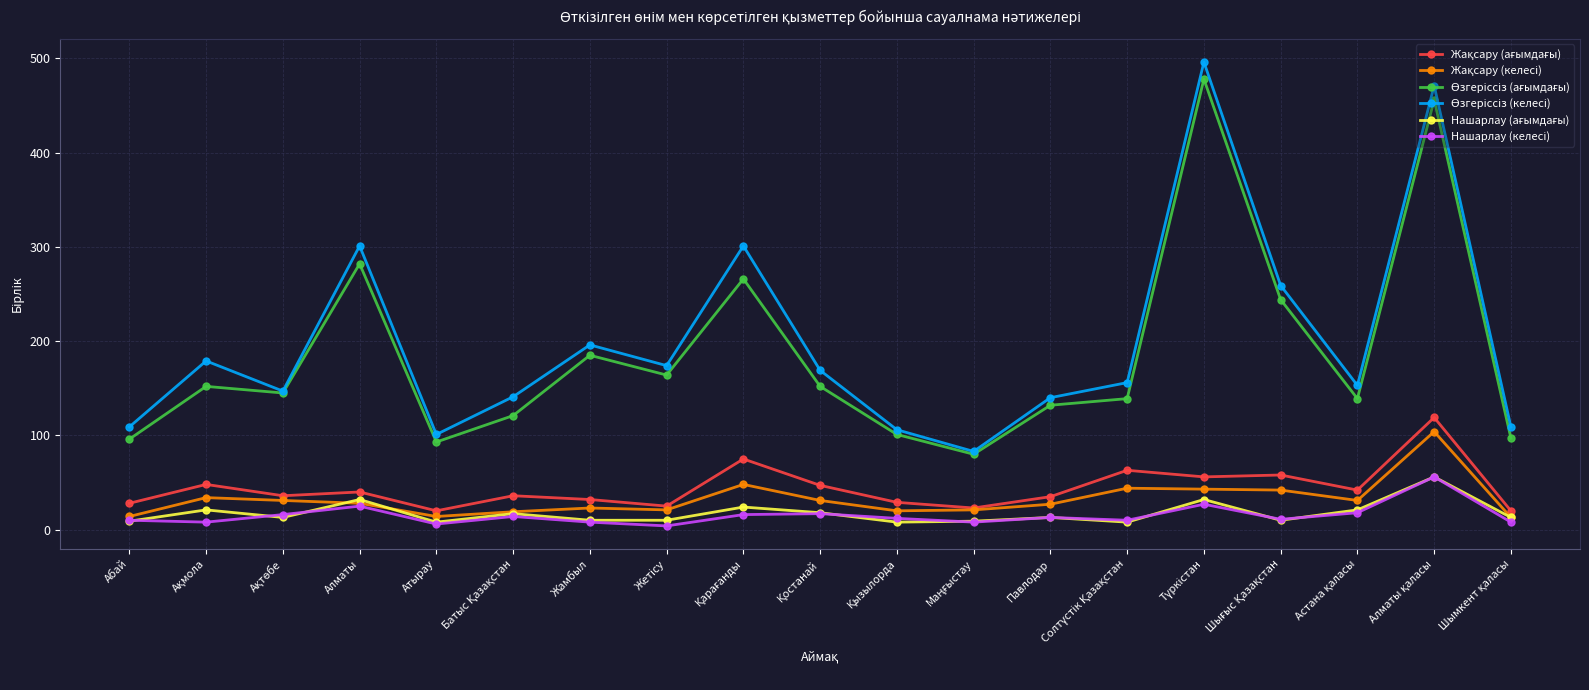

What is the maximum value shown in the chart?

496